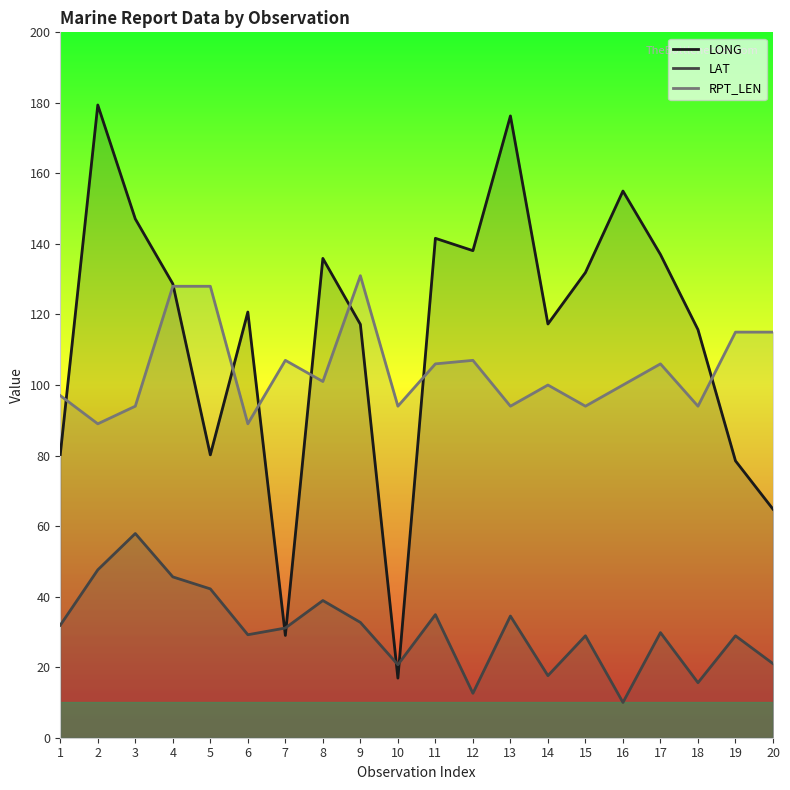

At which category does LAT reach its first local valley?

6